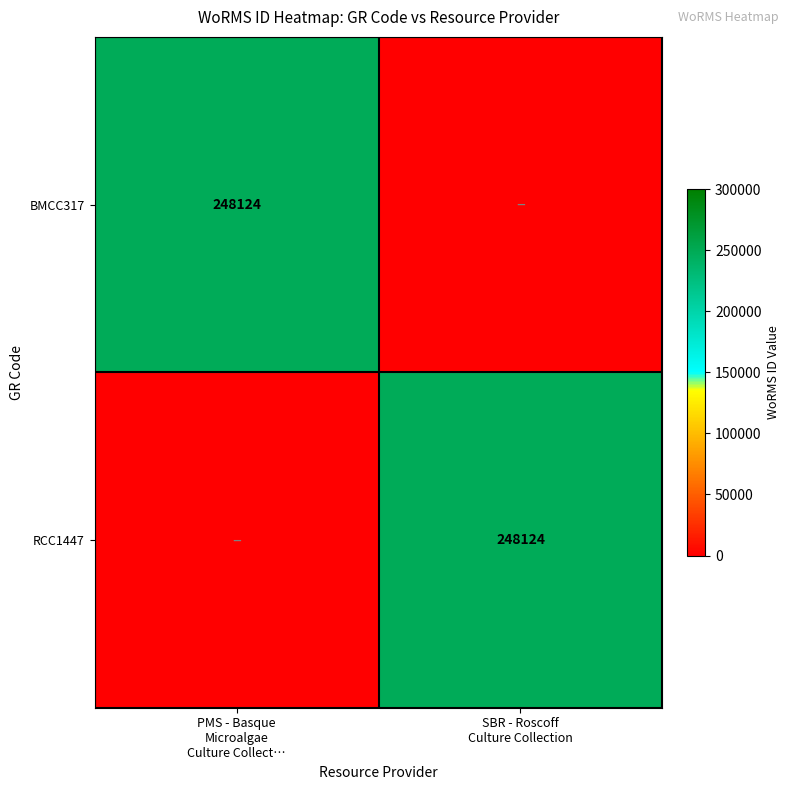

What is the approximate value of BMCC317 at PMS - Basque Microalgae Culture Collect…, to the nearest 100?

248100